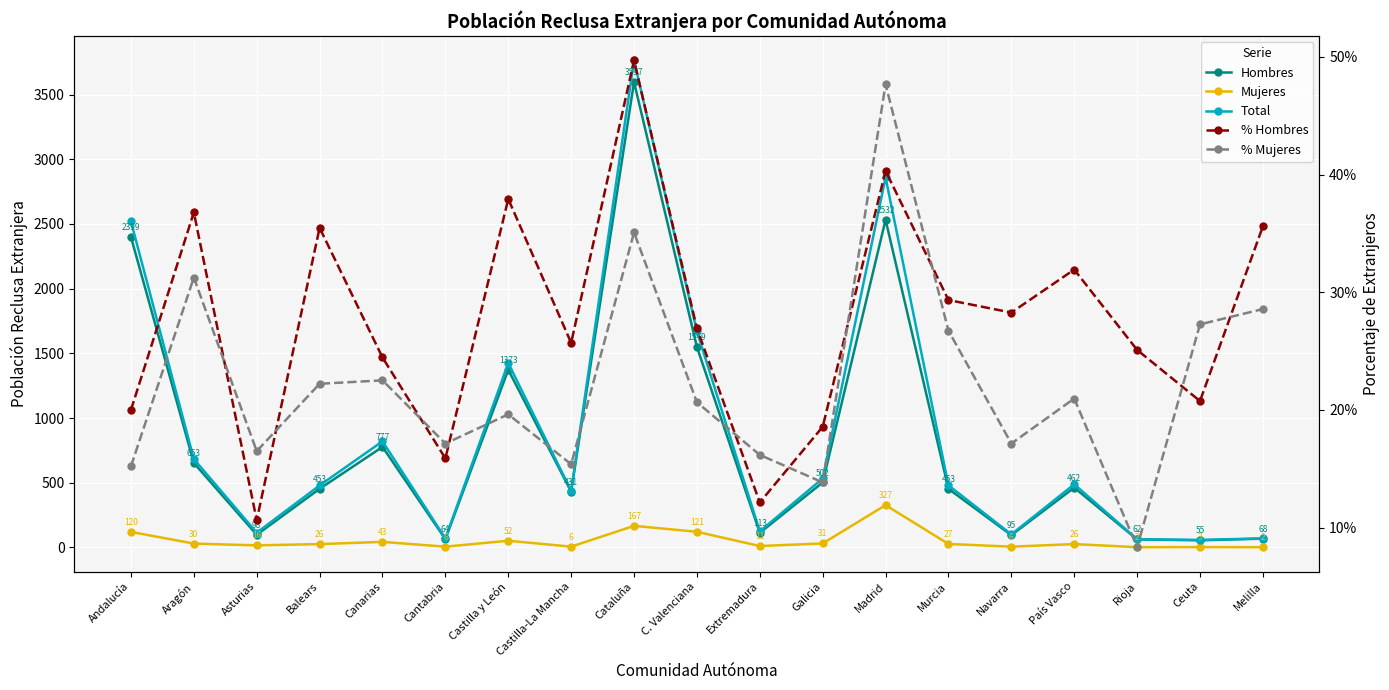

How many interior local valleys does the % Hombres series have?

6